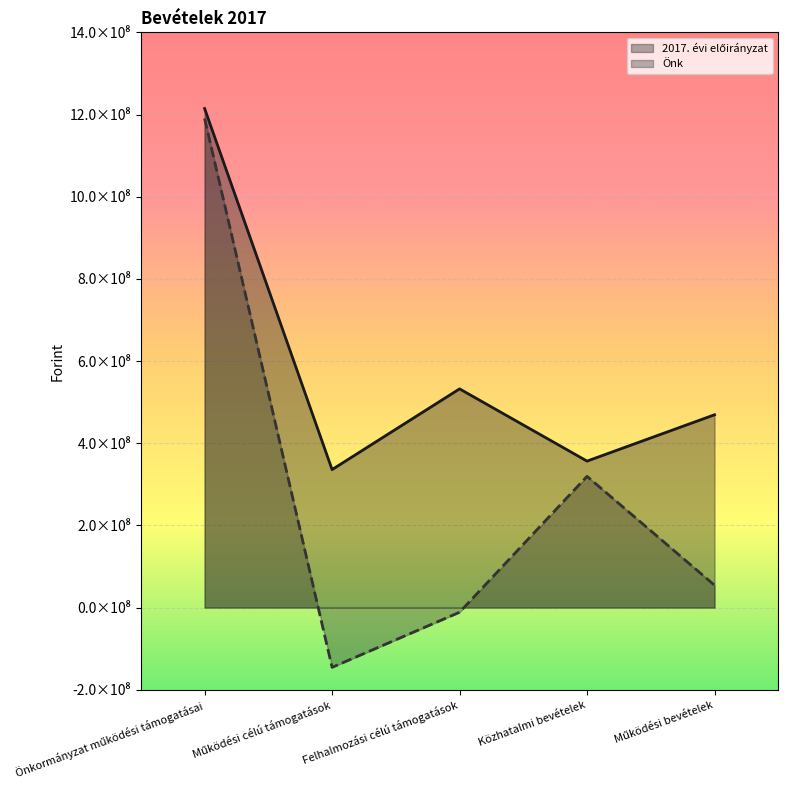

True or false: Önk has more than 0 points higher than both neighbors.

True